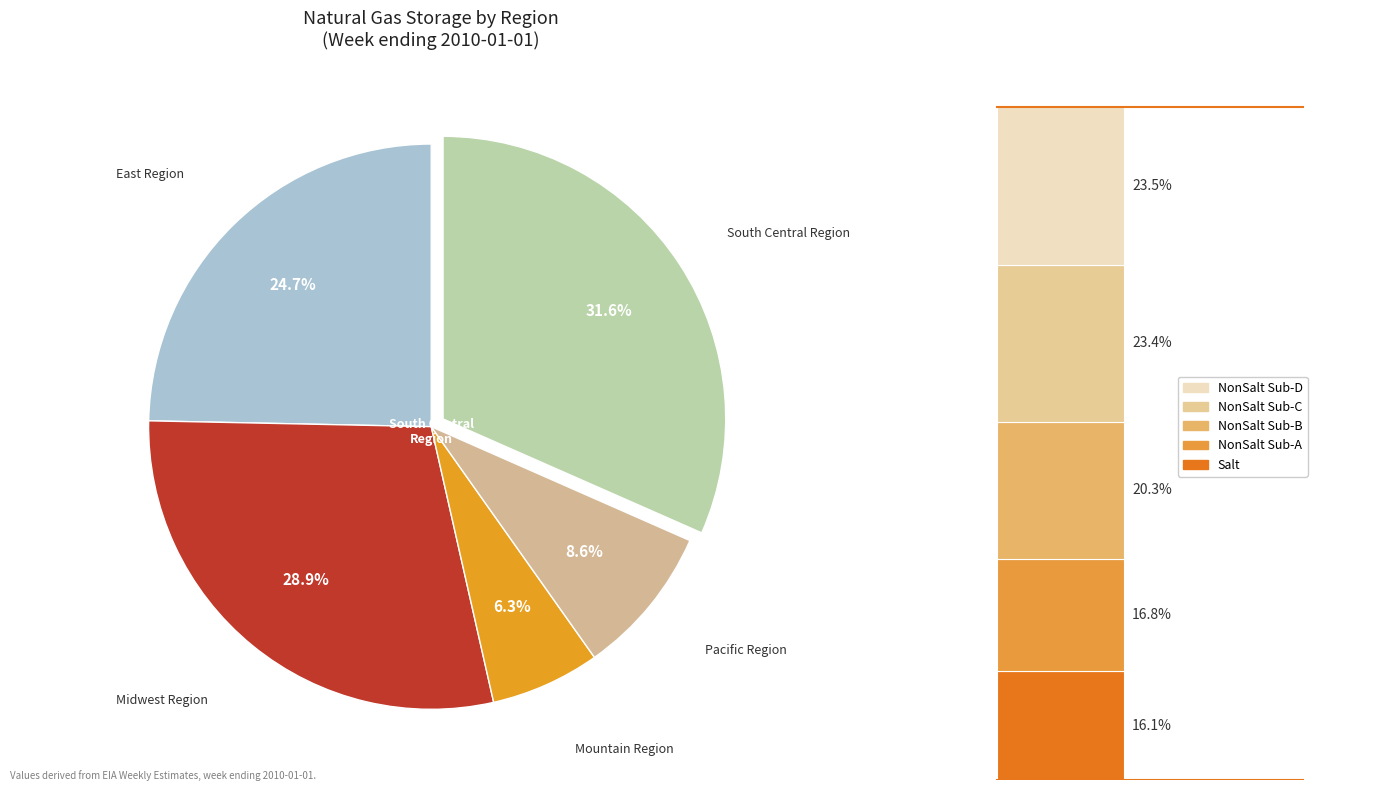

Is it true that Midwest Region is 35% of the pie?

False